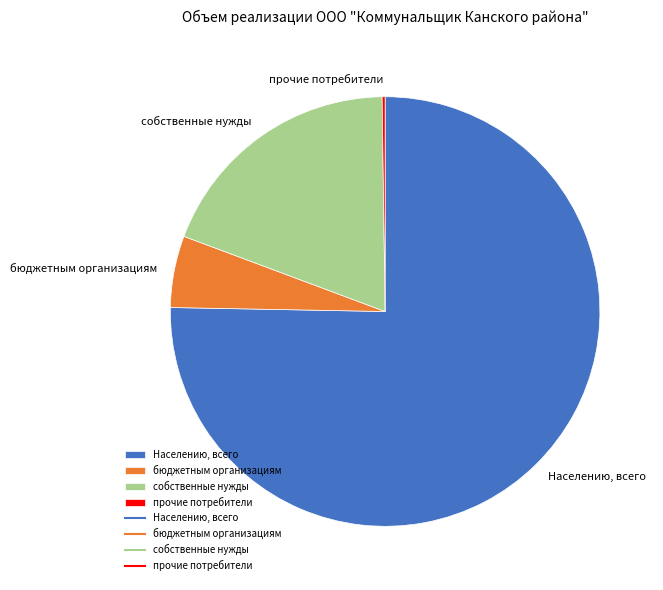

Which category accounts for the majority?

Населению, всего